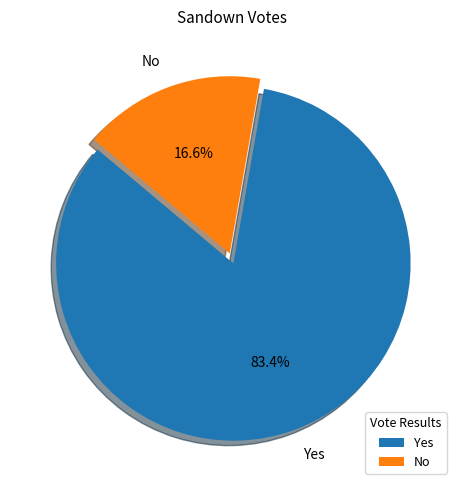

Count the number of slices in the pie.

2